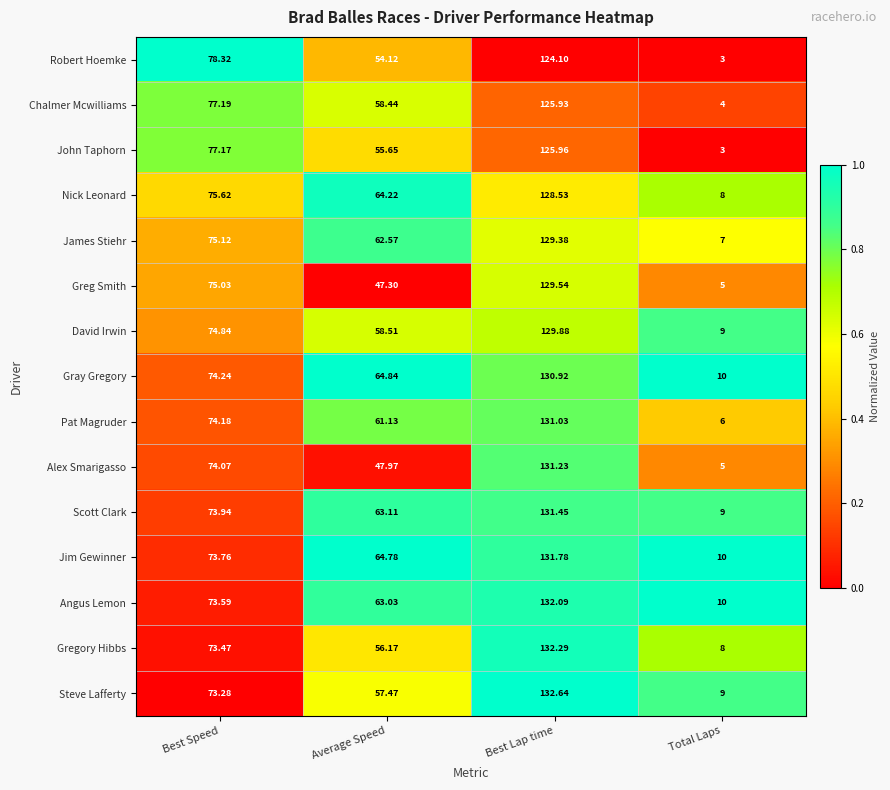

Is the value of Alex Smarigasso at Best Speed greater than the value of Greg Smith at Average Speed?

Yes